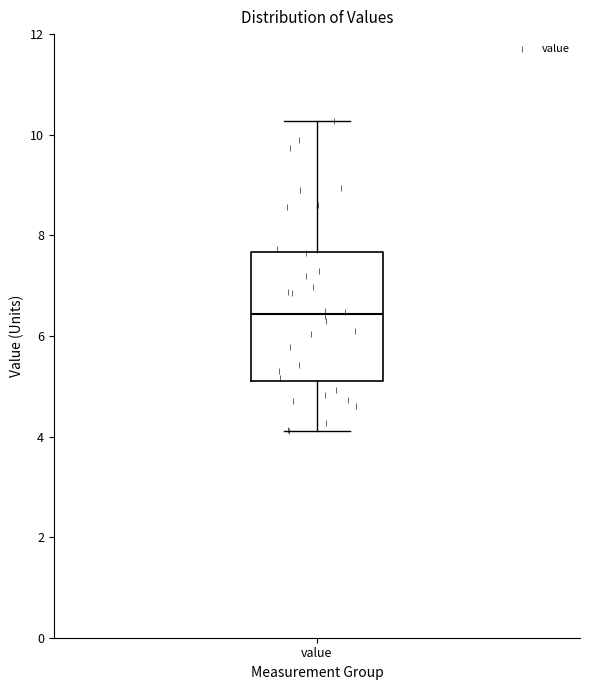

Transcribe this box plot: give where the median line is, the range the box spans, and where the two whiskers end, as read against the y-axis. The values are not printed on the chart, so give them approximately, as read against the axis.

median 6.4, box 5.2 to 7.6, whiskers 4.2 to 10.2